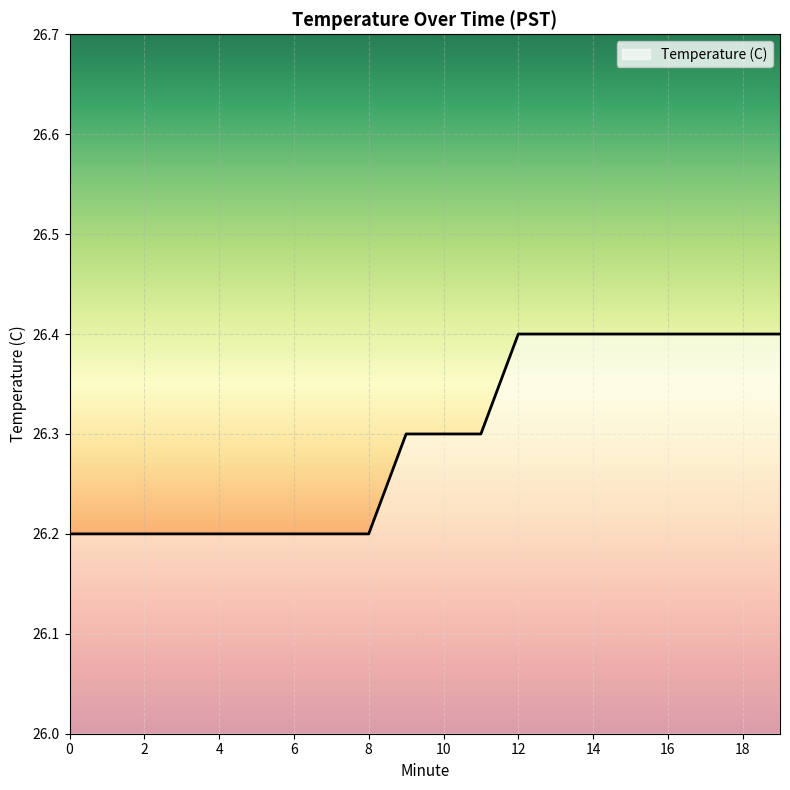

What is the smallest value displayed?

26.2